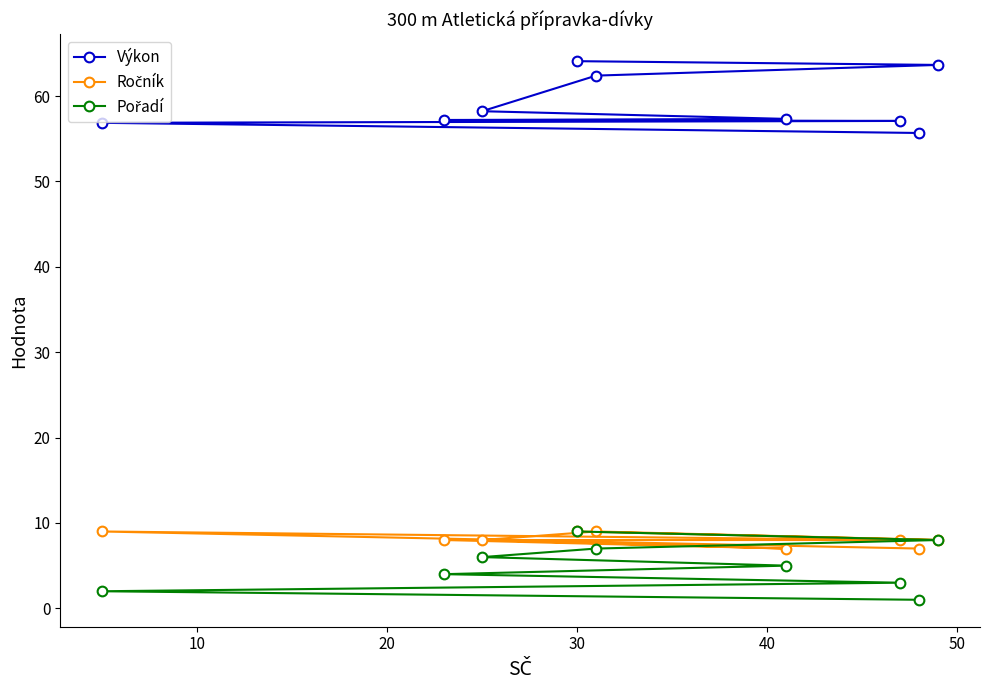

Which series has the widest spread of values?

Výkon